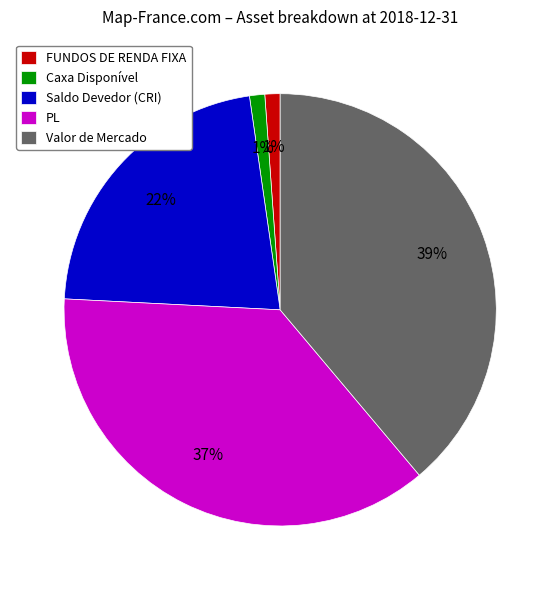

Which slice is the largest?

Valor de Mercado